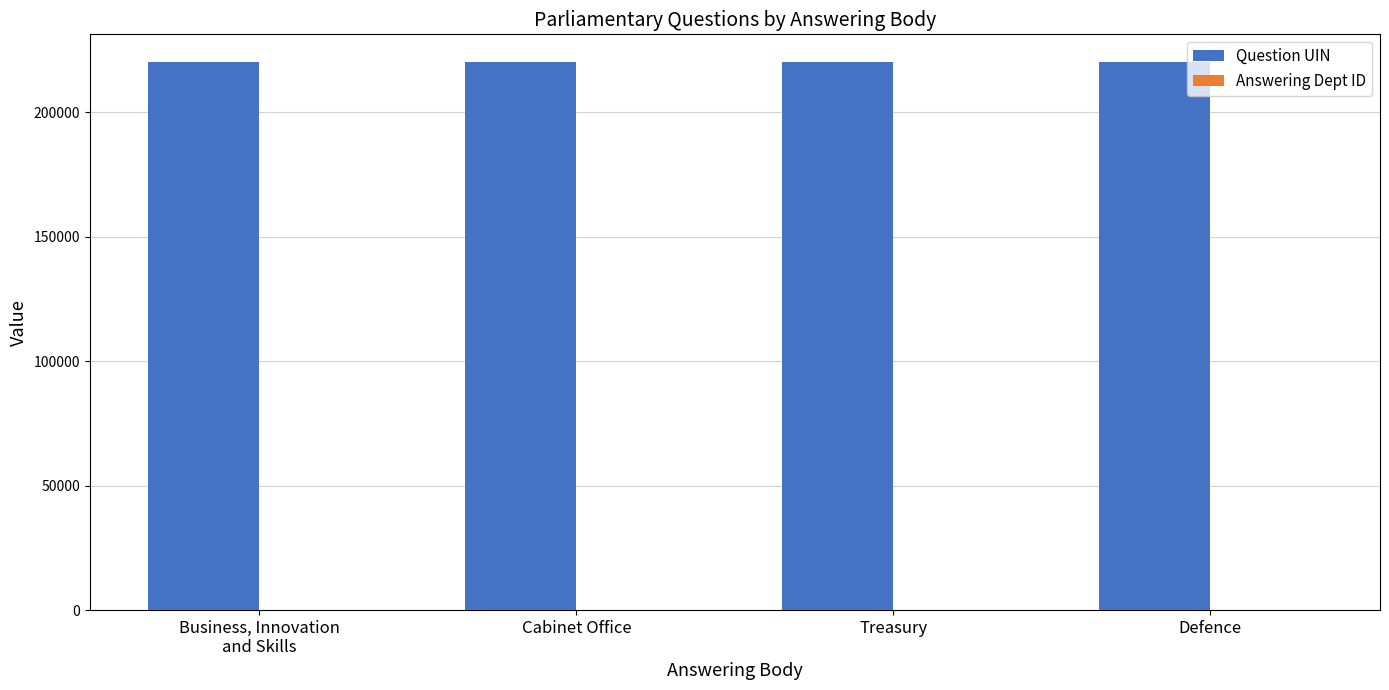

The value of Question UIN at Defence is 389019. True or false?

False